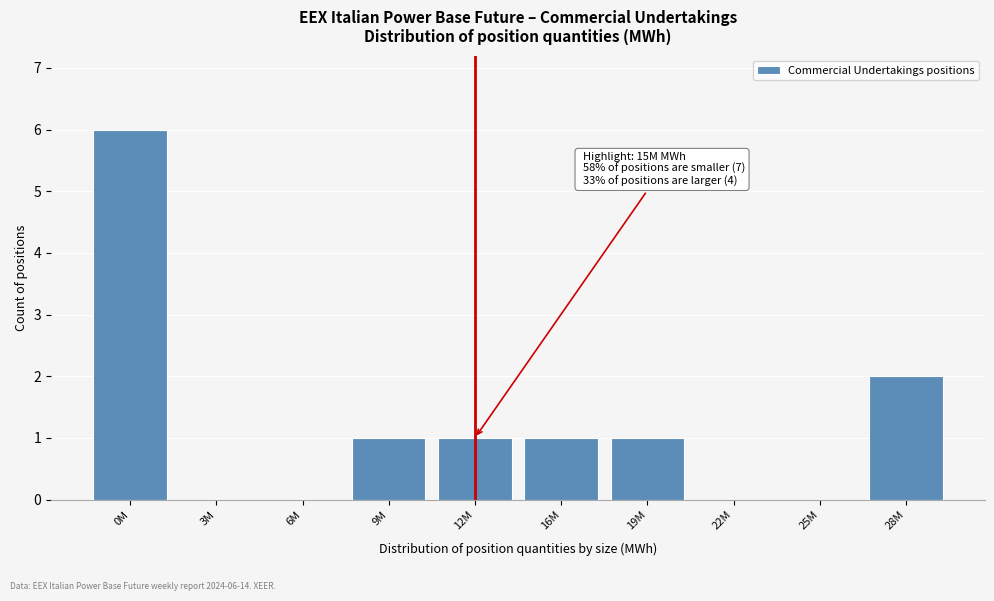

Reading left to right, what are all the values shown in this chart?

0M=6	3M=0	6M=0	9M=1	12M=1	16M=1	19M=1	22M=0	25M=0	28M=2